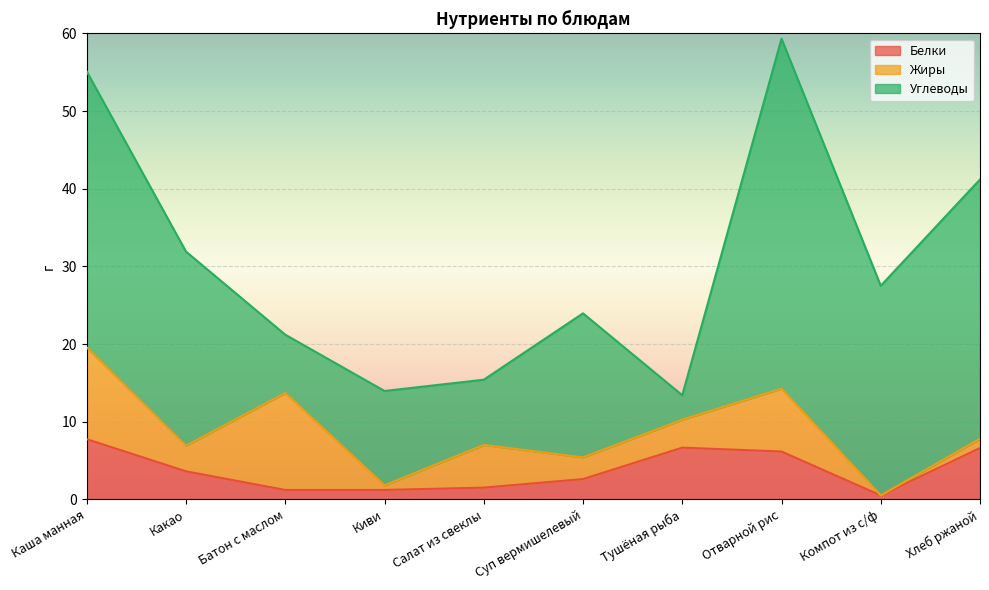

Is it true that Углеводы equals 12.4 at Салат из свеклы?

False